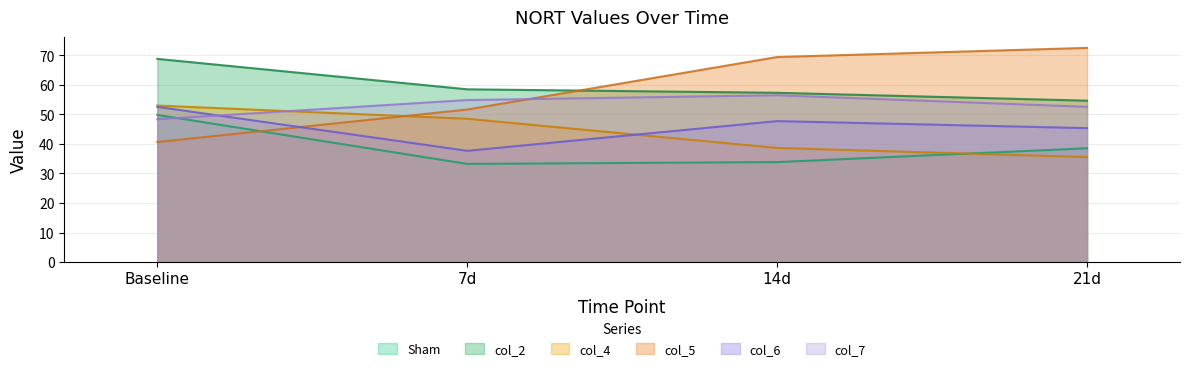

Which series has the largest range (max minus min)?

col_5